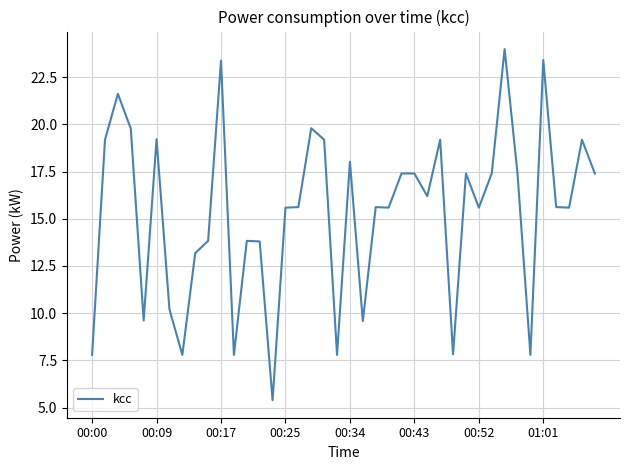

What is the sum of all values?

612.0